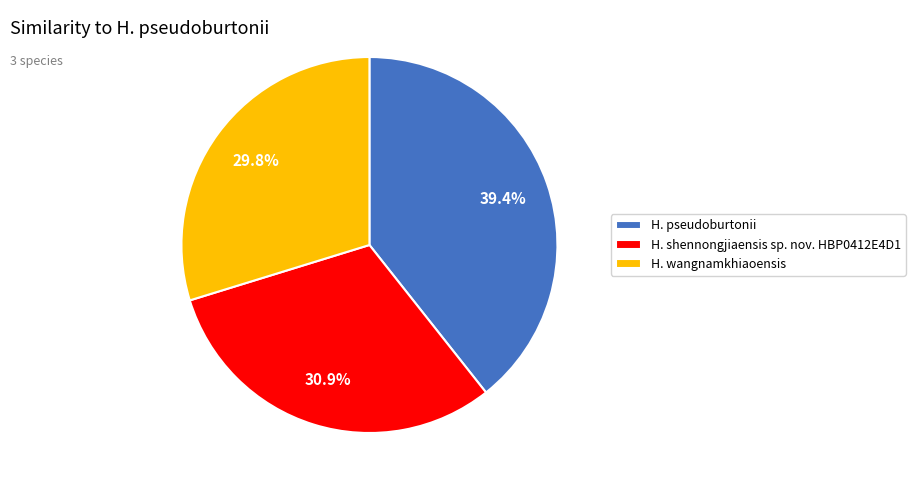

How many segments does this pie chart have?

3